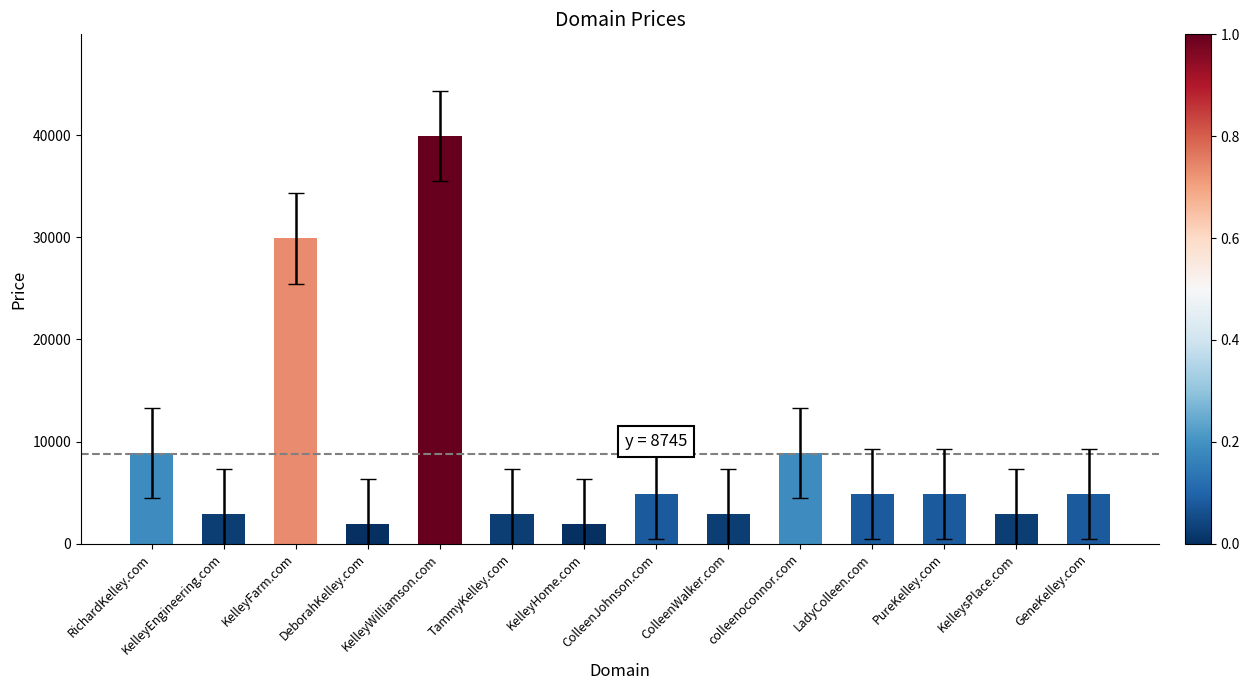

What is the label of the 7th bar from the left?

KelleyHome.com